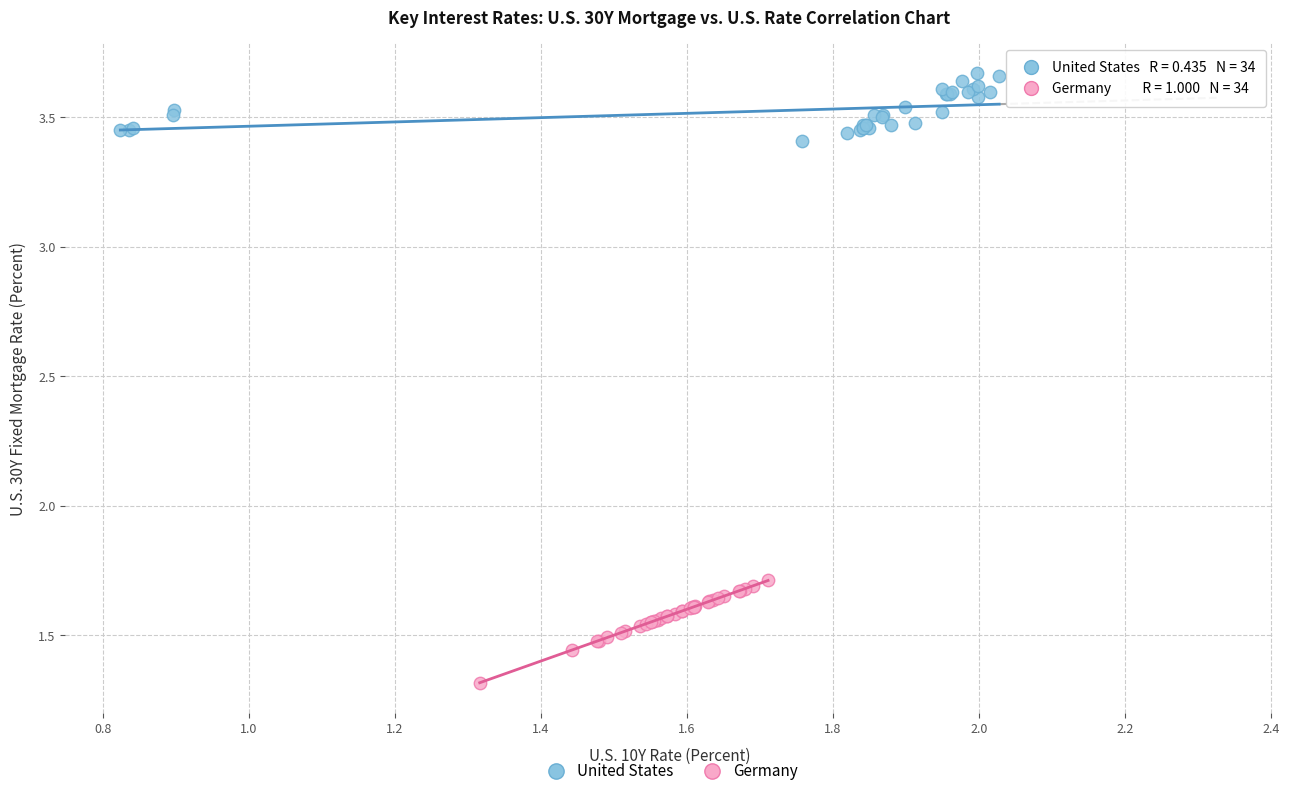

Which series reaches the maximum Y coordinate?

United States